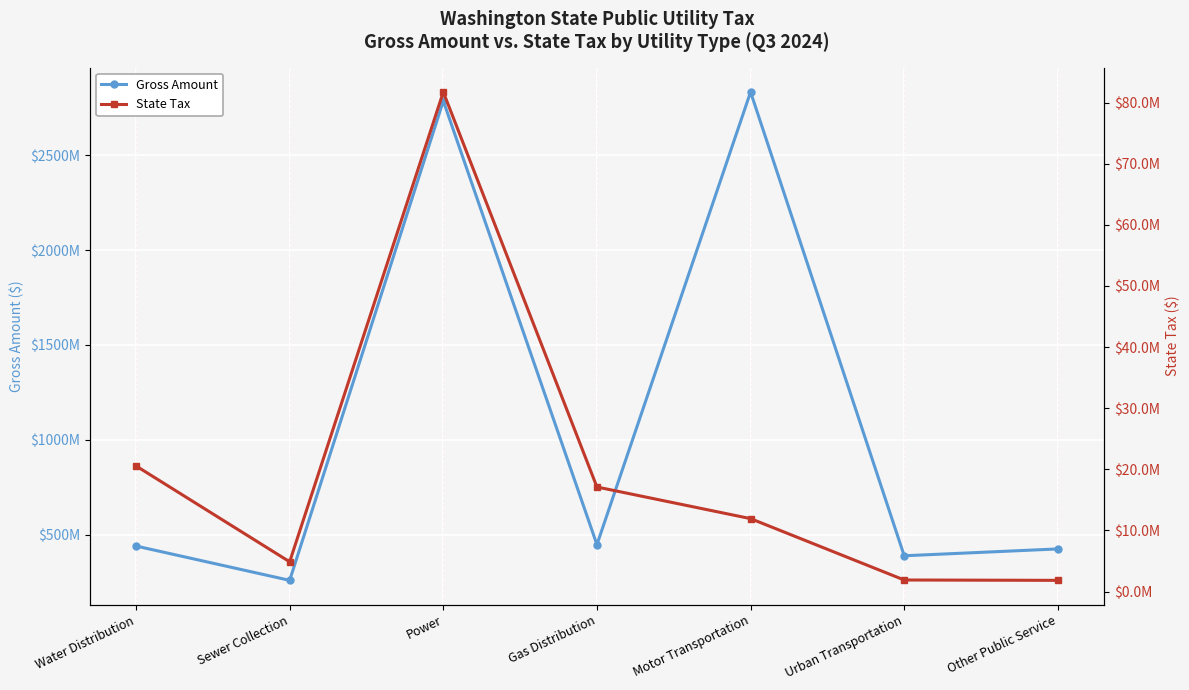

What is the value of the Gross Amount point at the 3rd from the left?

2786456467